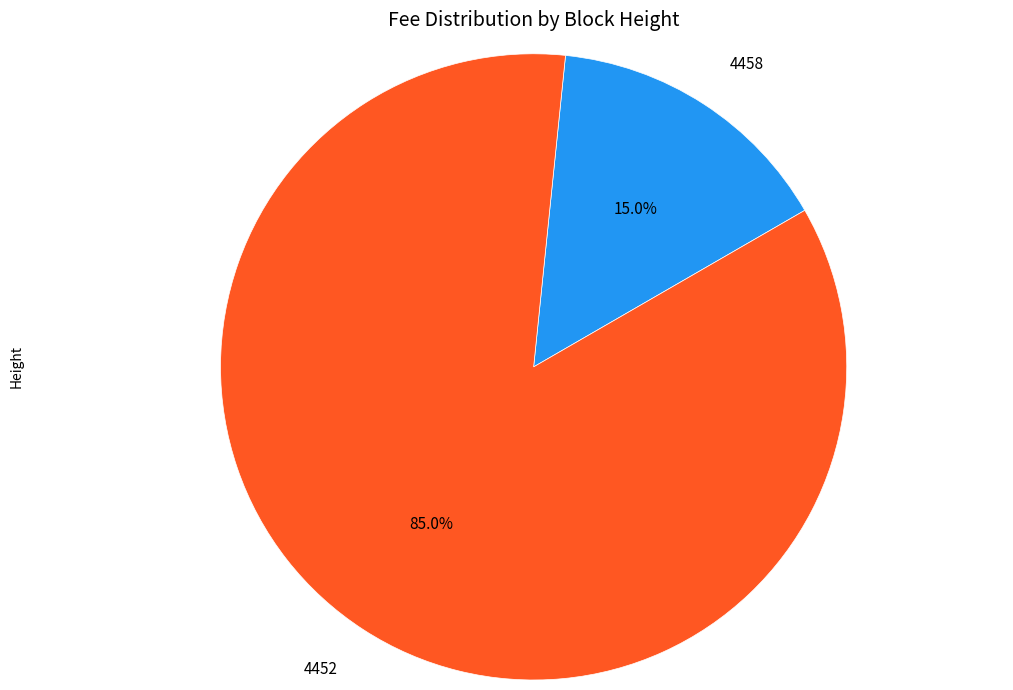

How many segments does this pie chart have?

2